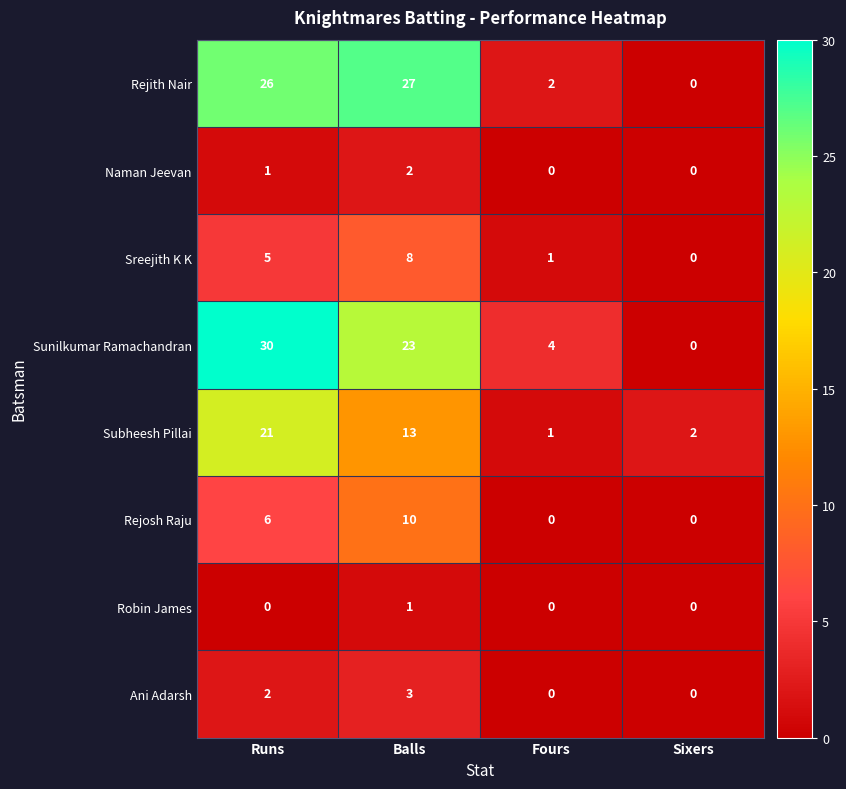

What is the maximum value shown in the chart?

30